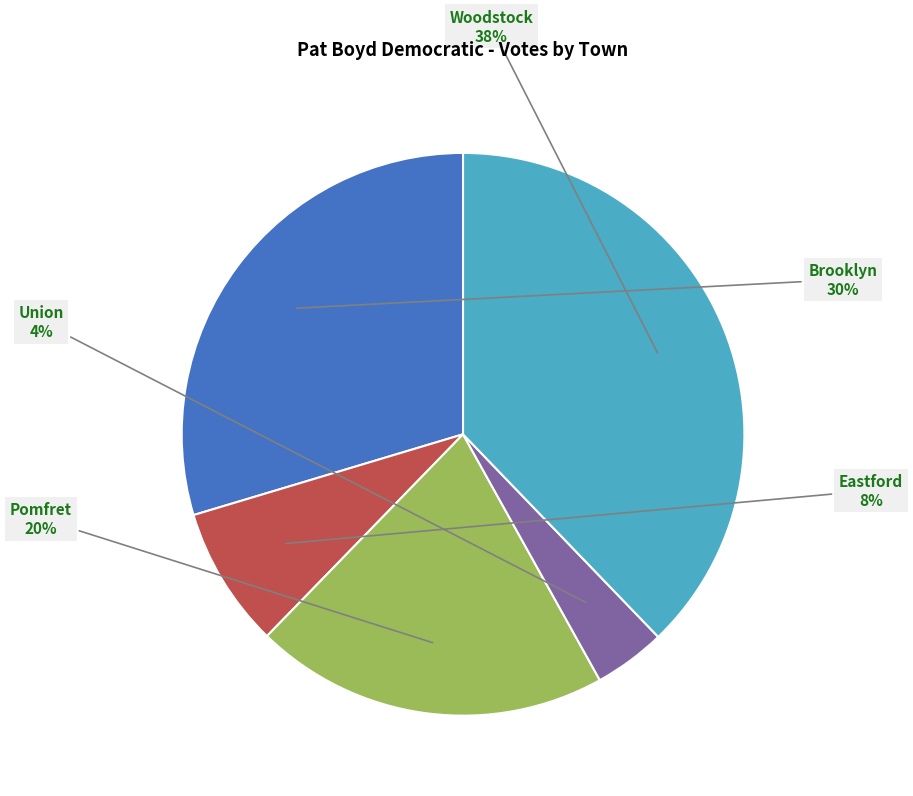

Combined, do Eastford and Brooklyn account for over 50%?

No